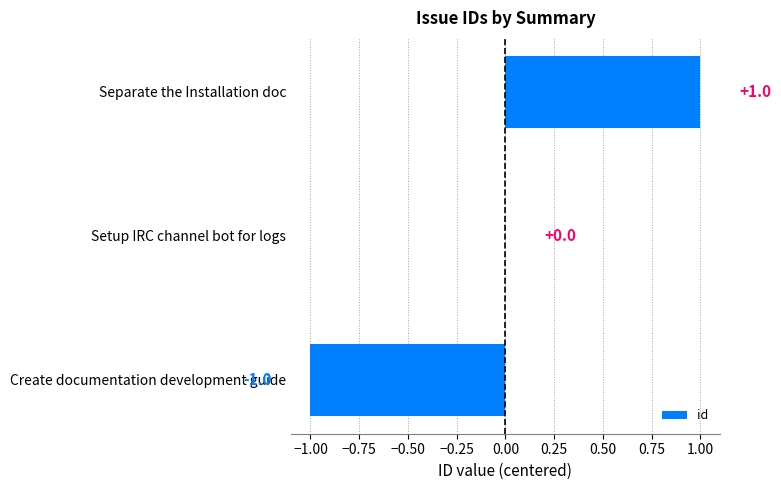

The value at Setup IRC channel bot for logs is -1. True or false?

False